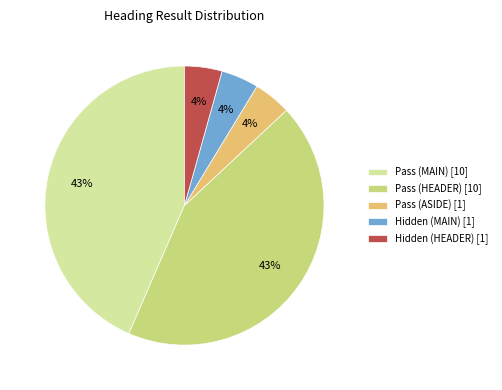

Is the sum of Pass (MAIN) [10] and Pass (ASIDE) [1] greater than half?

No